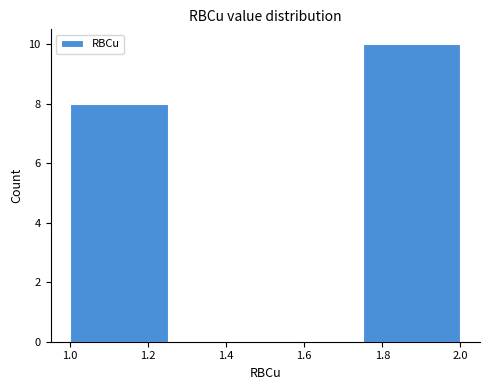

Reading left to right, list every bar in this chart as the range it spans on the x-axis followed by its height. The values are not printed on the chart, so give them approximately, as read against the axis.

1.00 to 1.25: 8
1.25 to 1.50: 0
1.50 to 1.75: 0
1.75 to 2.00: 10